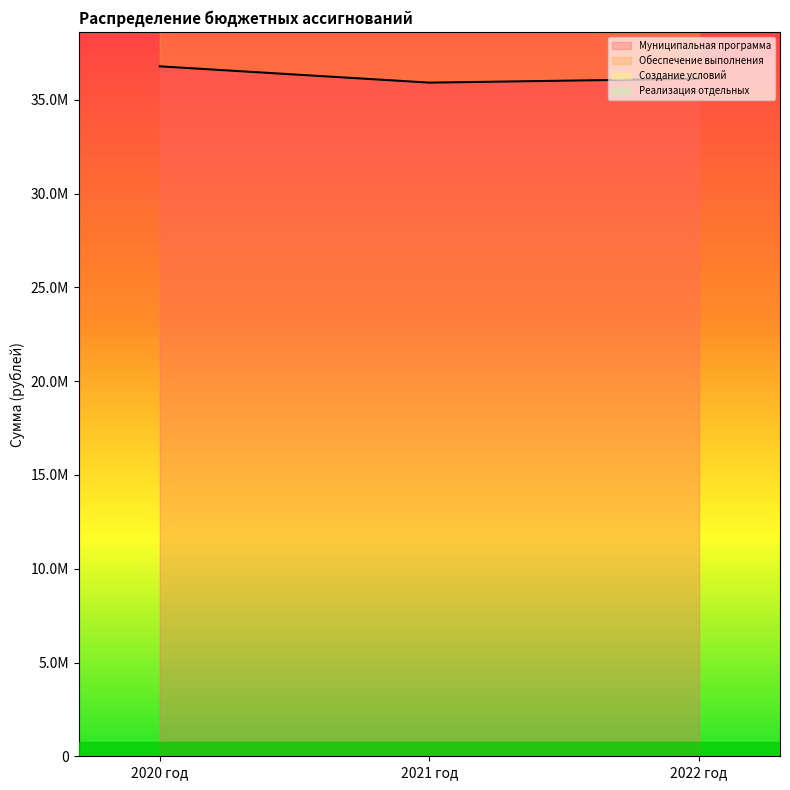

What are all the series names shown in the legend?

Муниципальная программа, Обеспечение выполнения, Создание условий, Реализация отдельных